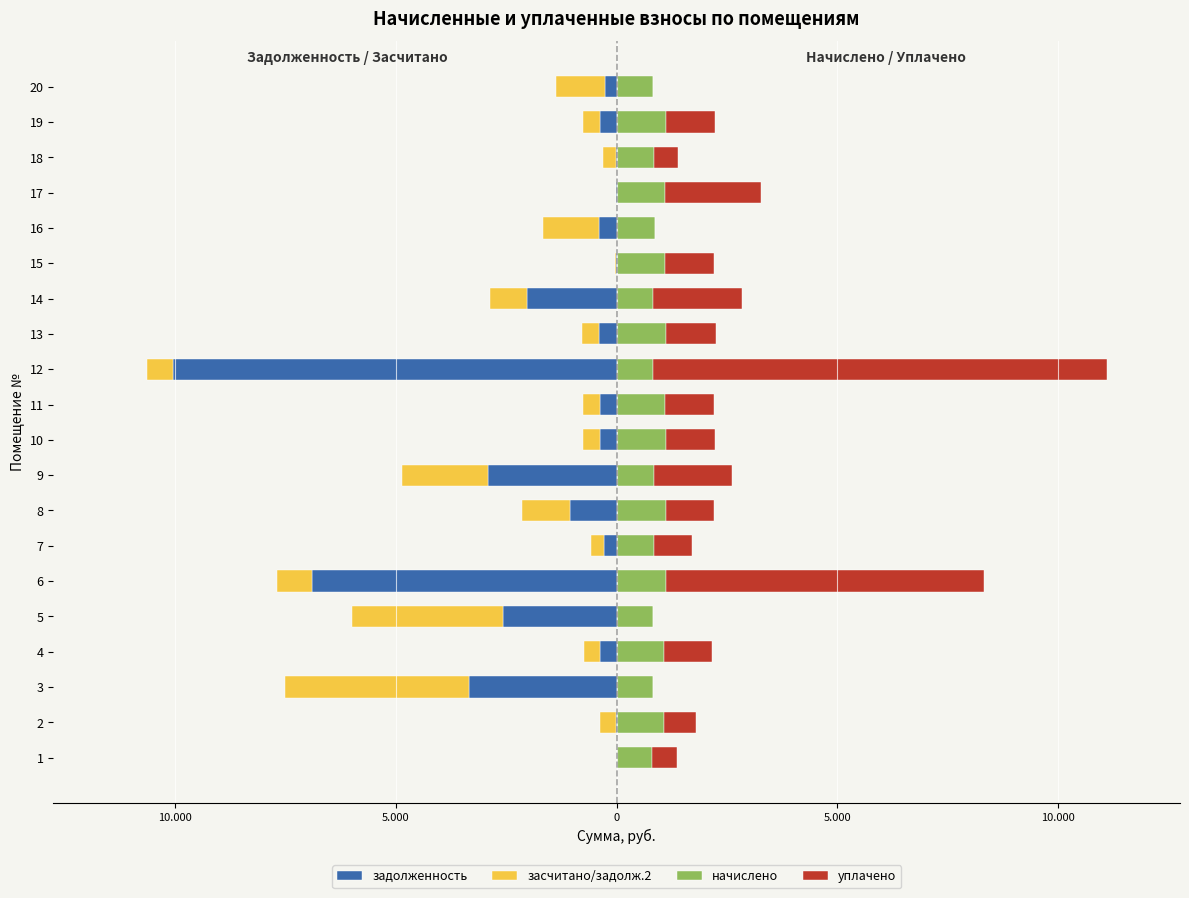

How many data points in начислено are above 1073?

10